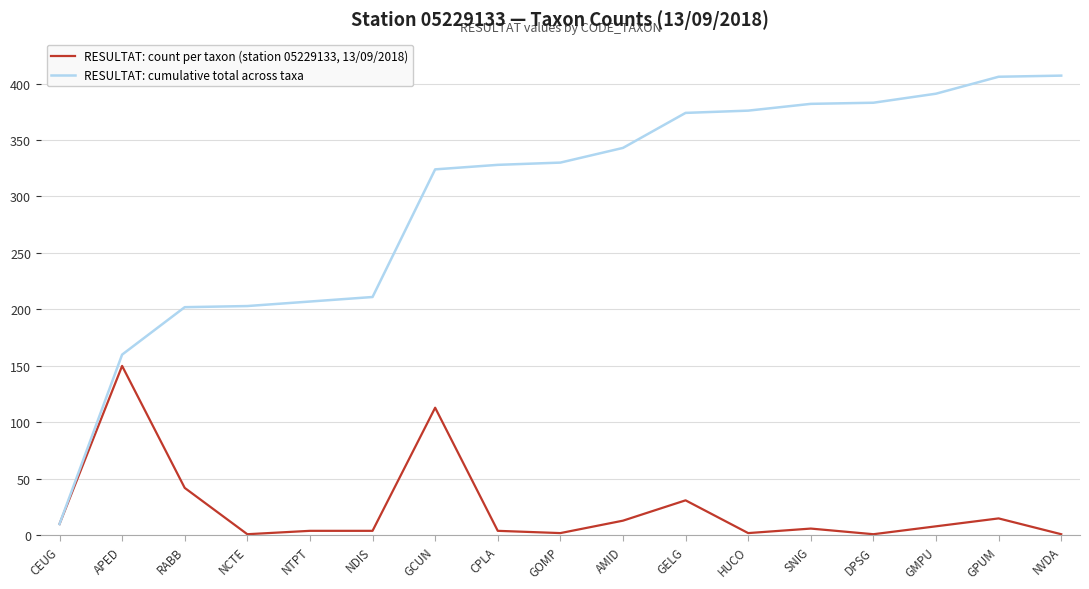

Is the value of RESULTAT: cumulative total across taxa at SNIG greater than the value of RESULTAT: count per taxon (station 05229133, 13/09/2018) at DPSG?

Yes